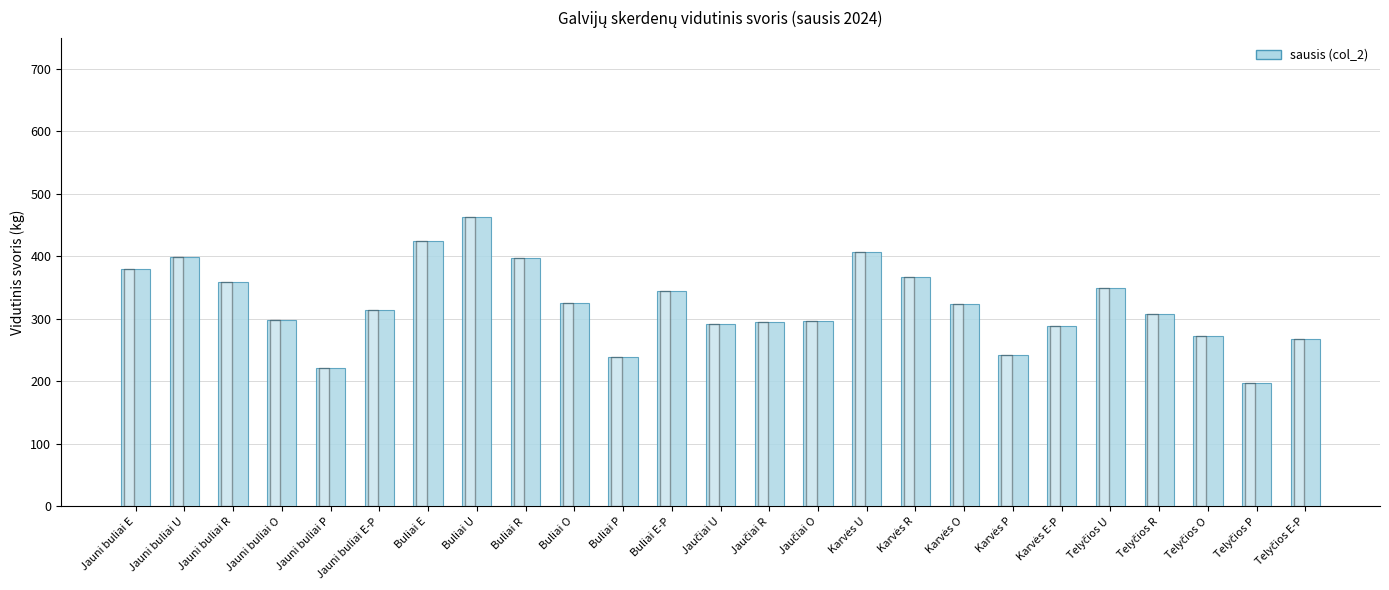

The chart shows a value of 359.2 at Jauni buliai R. True or false?

True